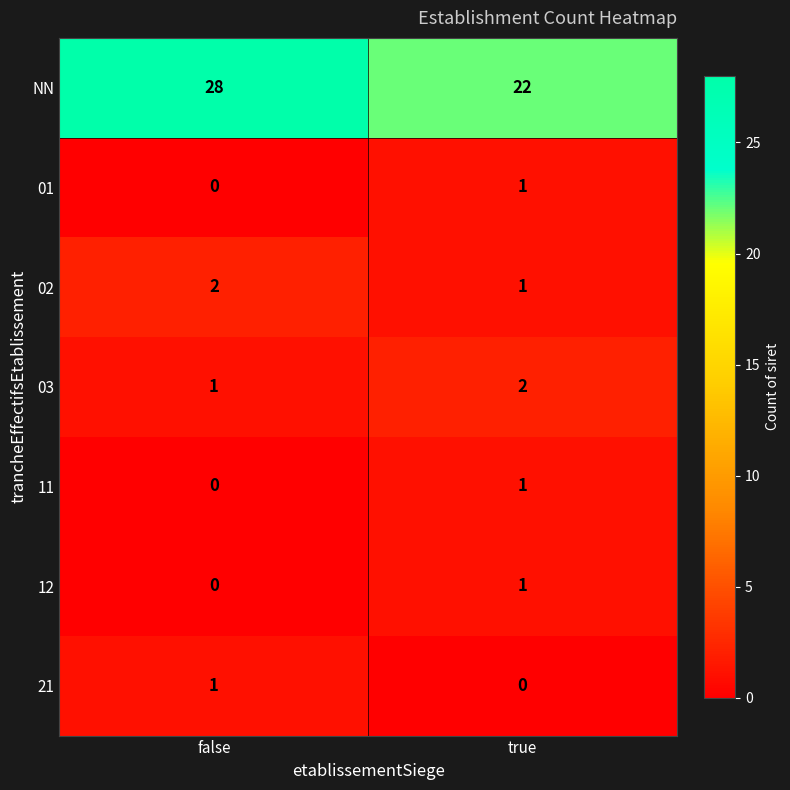

What is the sum of the 03 values at true and false?

3